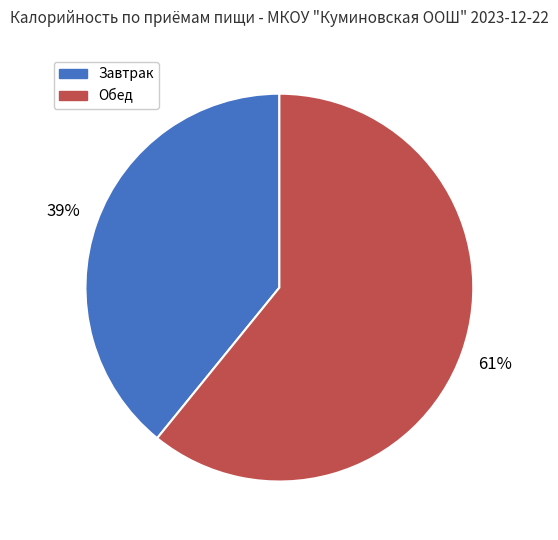

Does any single category account for the majority?

Yes